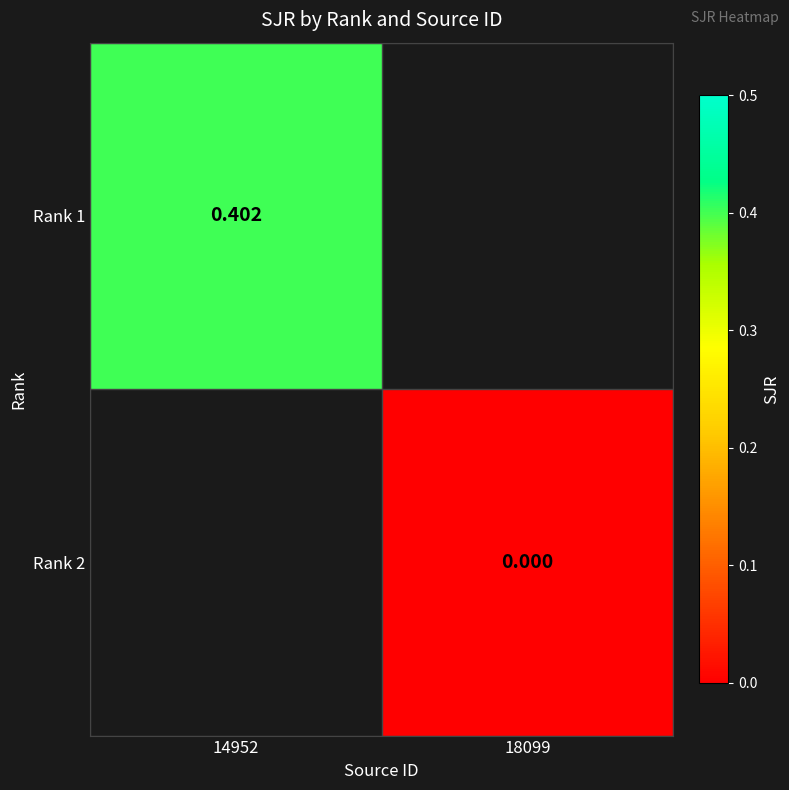

Rank the categories by Rank 2 value from lowest to highest.

14952, 18099